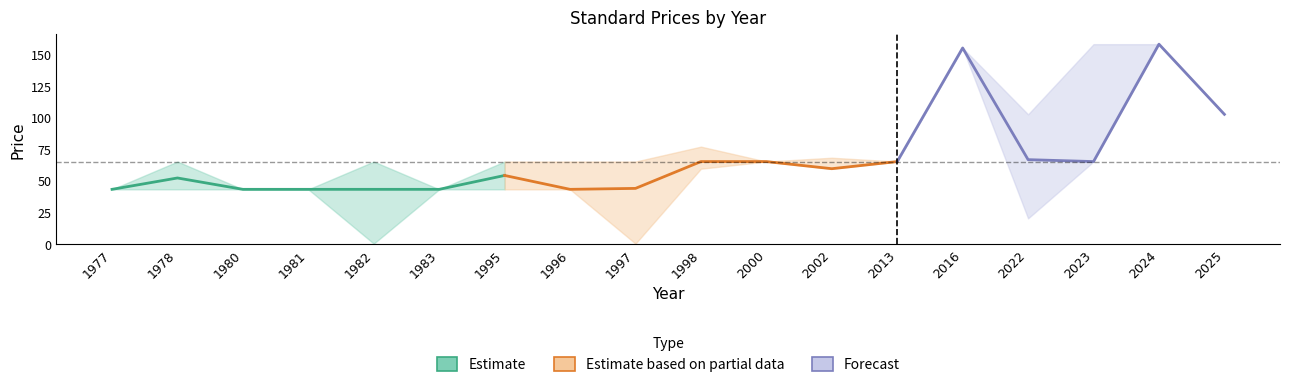

Where is the first local maximum for Price (PDF) mean?

1978